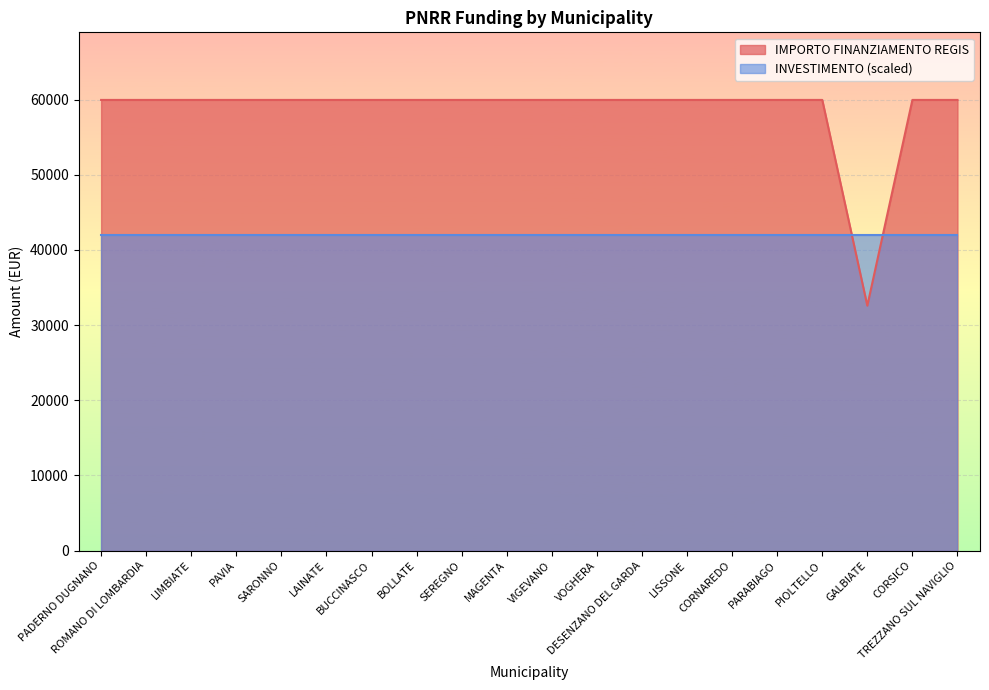

How many points are lower than both their immediate neighbors (excluding endpoints)?

1